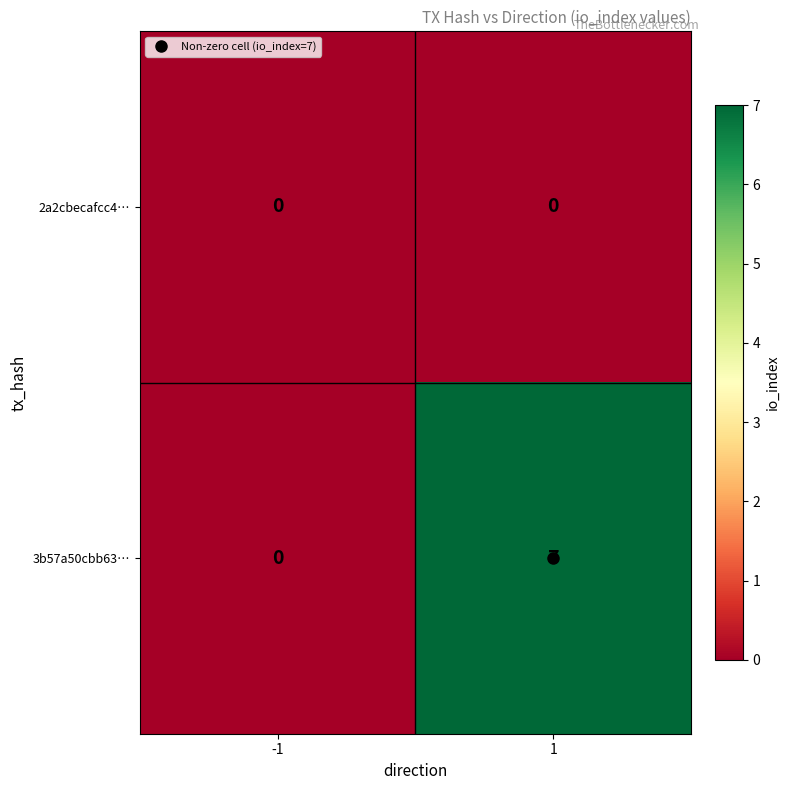

What is the sum of all 3b57a50cbb63… values?

7